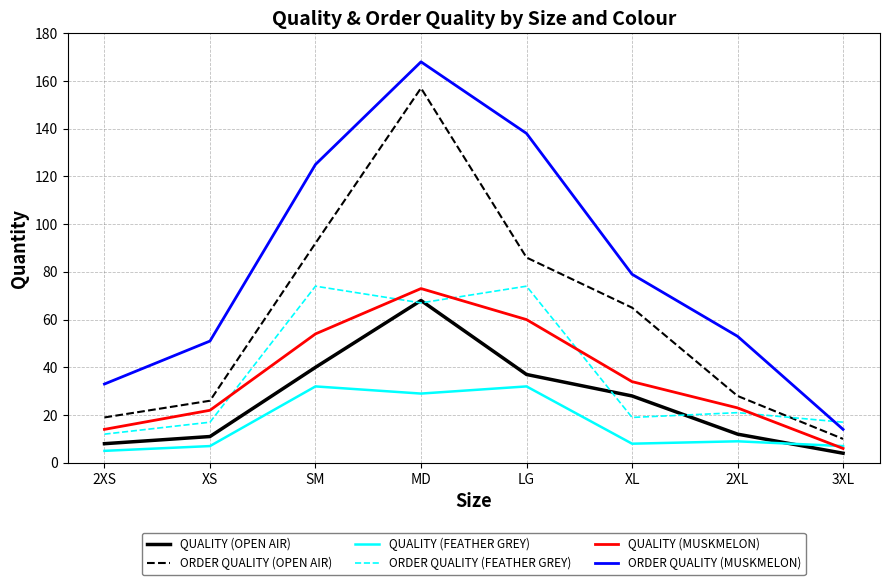

After their last crossing, which series has the higher values: QUALITY (FEATHER GREY) or QUALITY (MUSKMELON)?

QUALITY (FEATHER GREY)